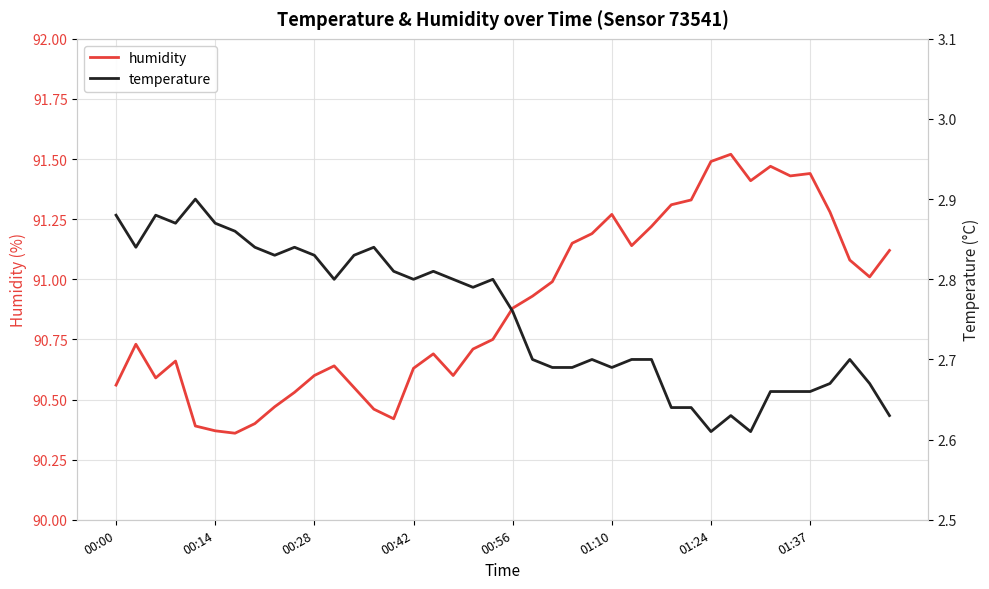

How many lines are shown in the chart?

2